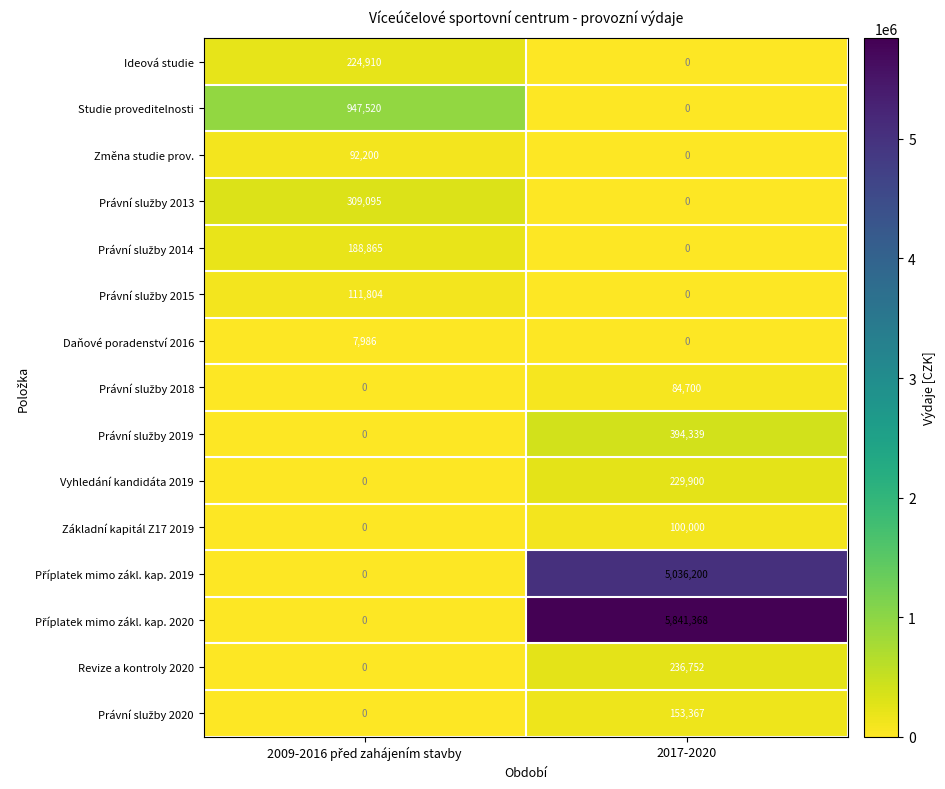

What is the sum of all Daňové poradenství 2016 values?

7986